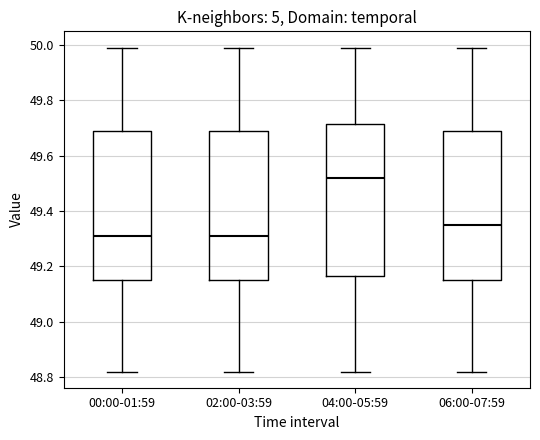

Reading left to right, transcribe this box plot: for each box, give where its median line is, the range the box spans, and where its two whiskers end, as read against the y-axis. The values are not printed on the chart, so give them approximately, as read against the axis.

00:00-01:59: median 49.32, box 49.16 to 49.70, whiskers 48.82 to 50.00
02:00-03:59: median 49.32, box 49.16 to 49.70, whiskers 48.82 to 50.00
04:00-05:59: median 49.52, box 49.16 to 49.72, whiskers 48.82 to 50.00
06:00-07:59: median 49.36, box 49.16 to 49.70, whiskers 48.82 to 50.00